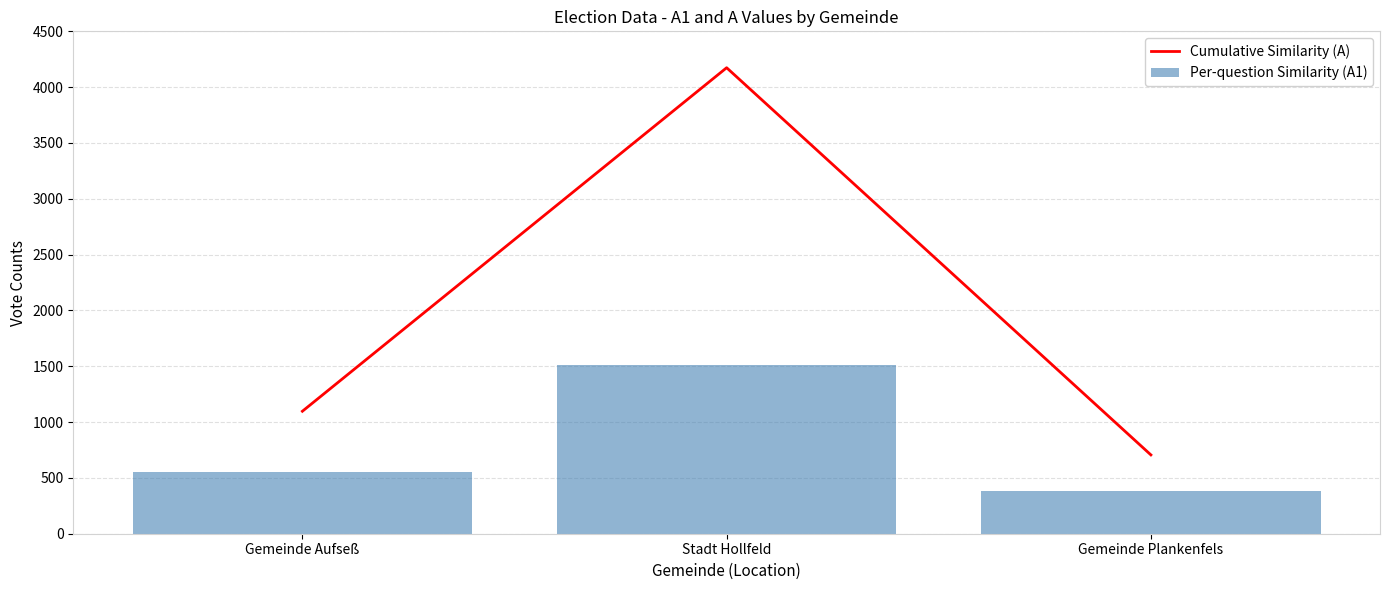

What is the difference between the Cumulative Similarity (A) values at Stadt Hollfeld and Gemeinde Plankenfels?

3468